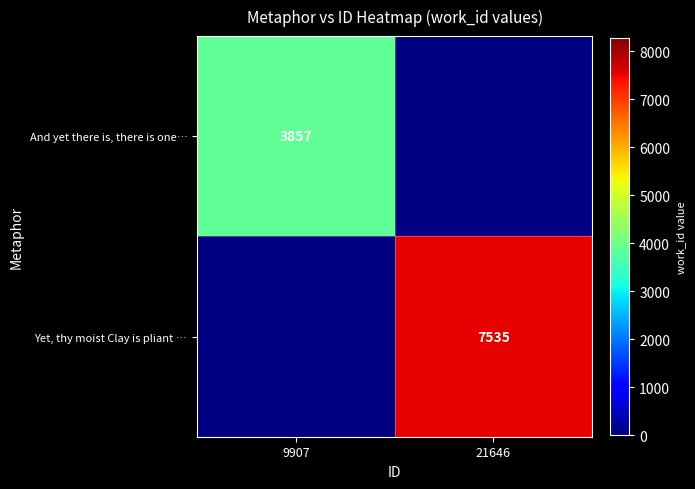

Between 21646 and 9907, which is larger?

9907